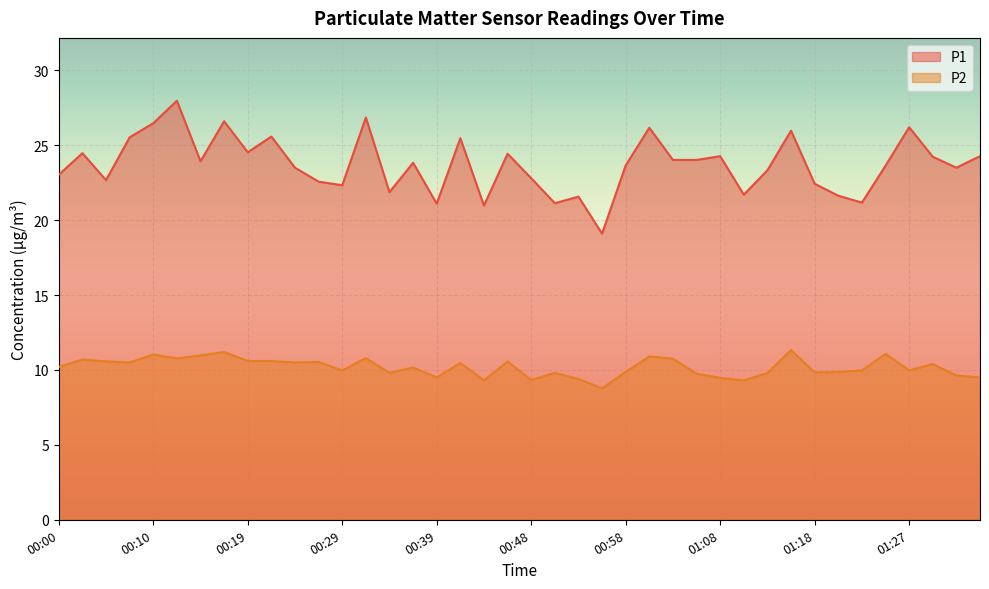

At which label does P1 reach its minimum?

00:56